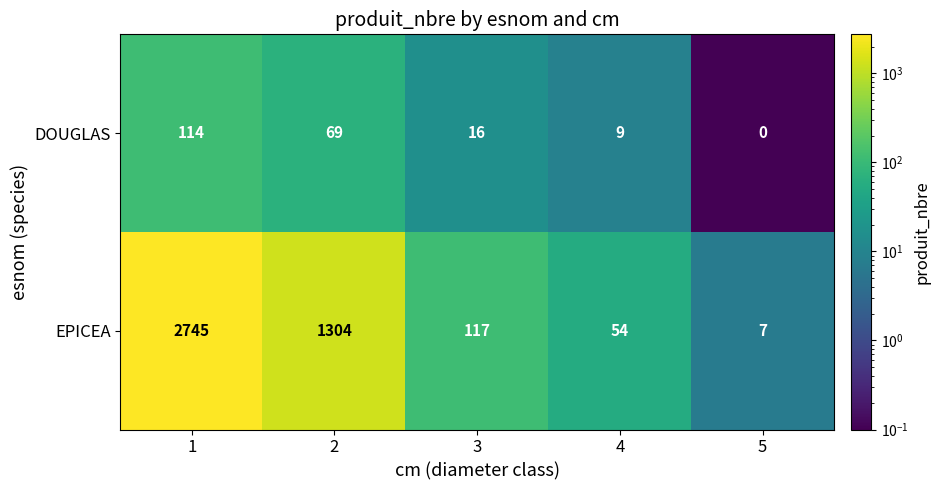

What is the difference between the second highest and second lowest values in the DOUGLAS series?

60